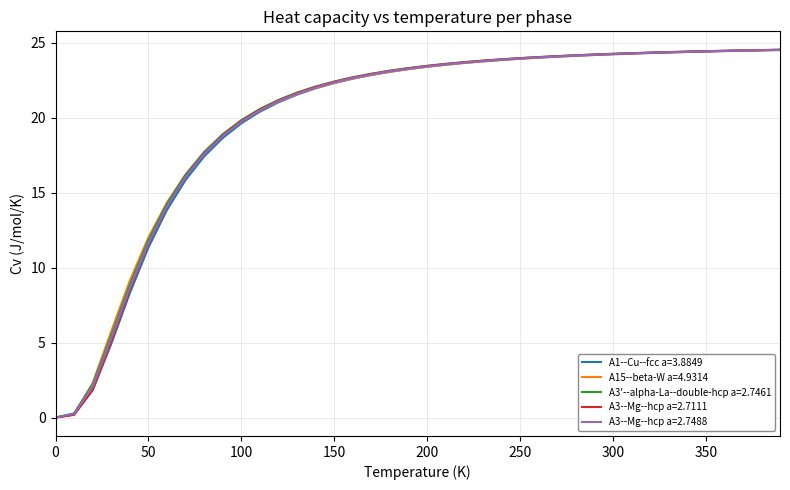

What is the greatest value displayed?

24.5